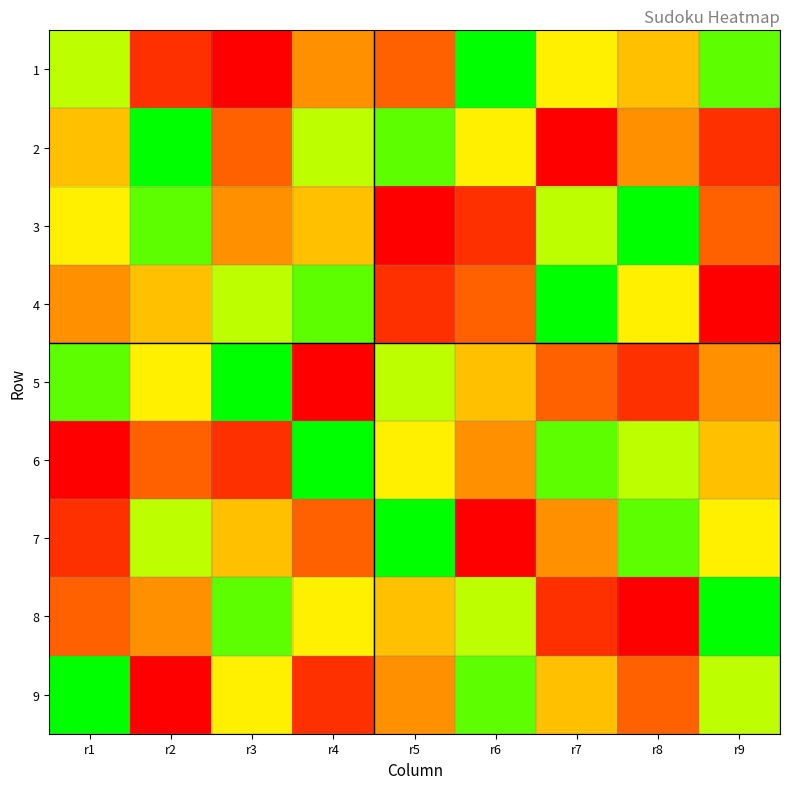

Which series has the largest range (max minus min)?

1